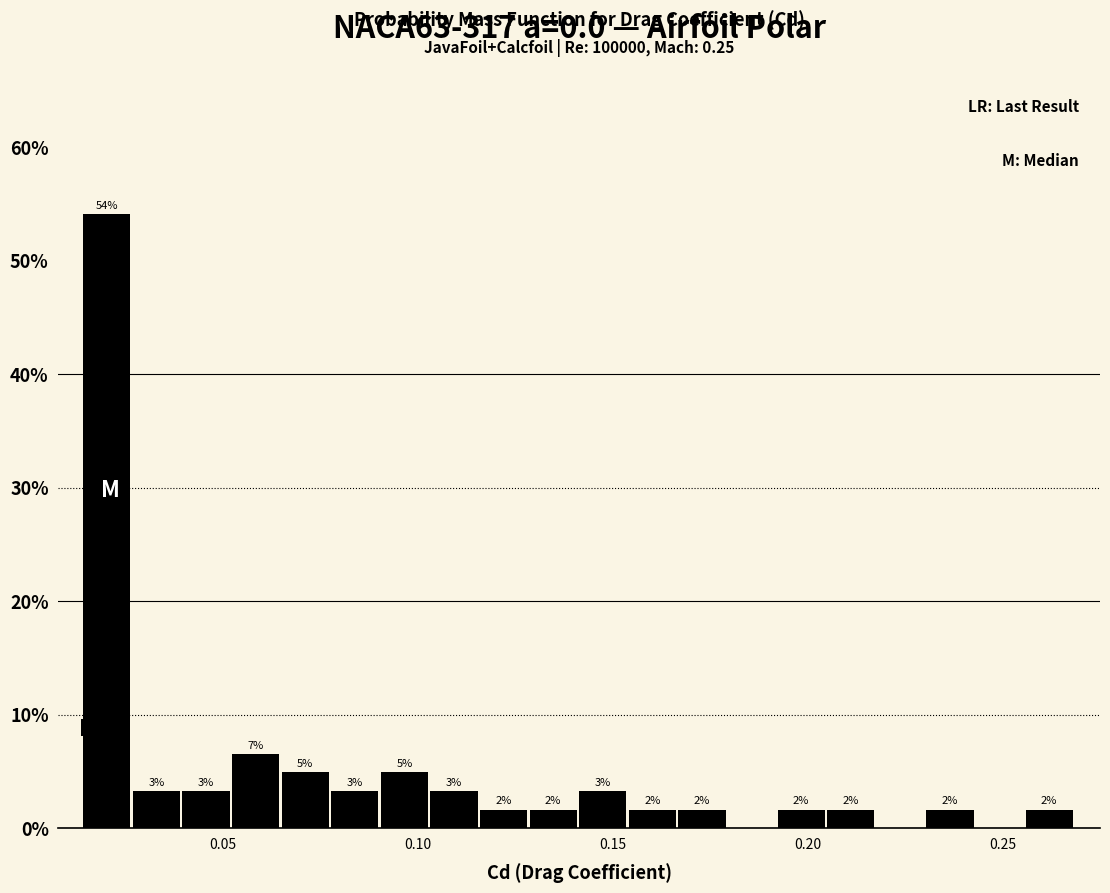

Read against the x-axis, roughly where is the centre of the tallest bar?

0.020